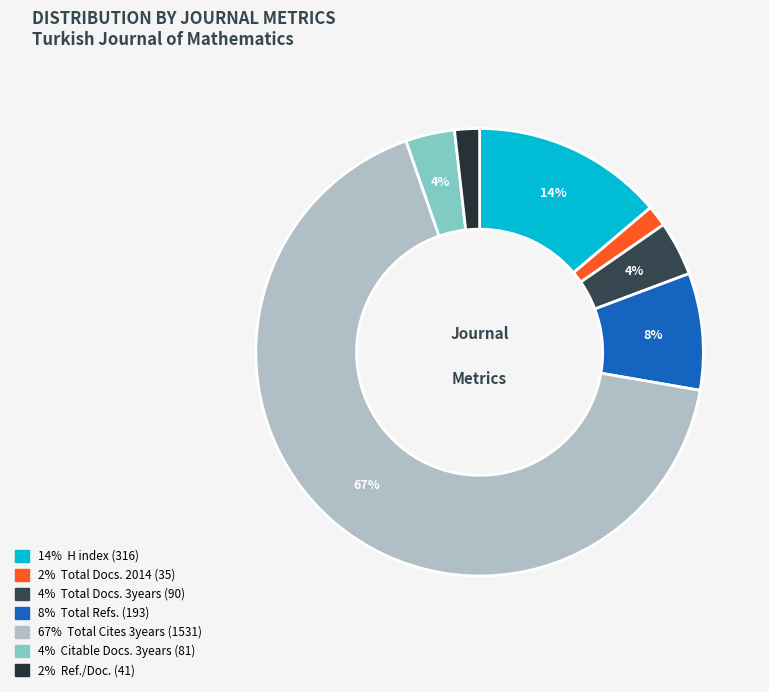

Which slice is the smallest?

Total Docs. 2014 (35)